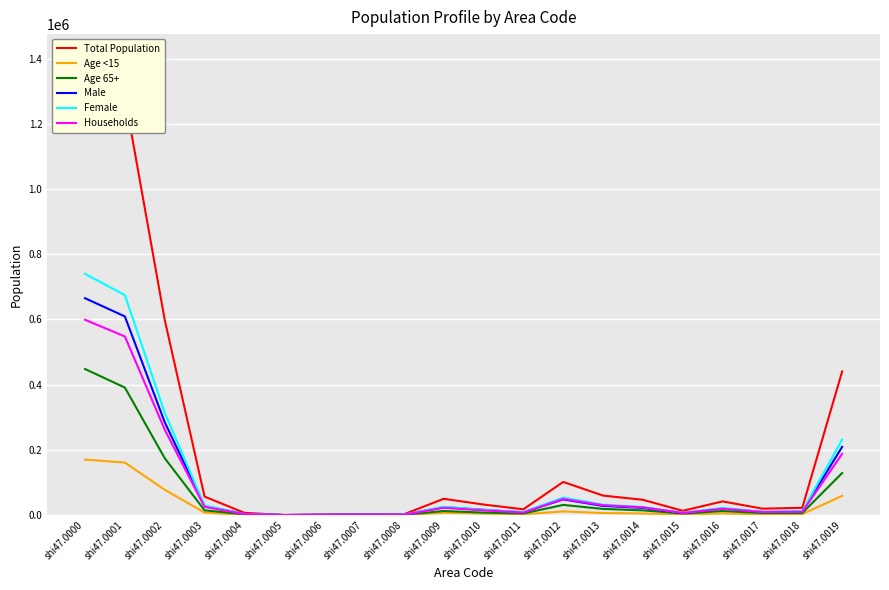

Is the value of Total Population at shi47.0006 greater than the value of Female at shi47.0008?

Yes